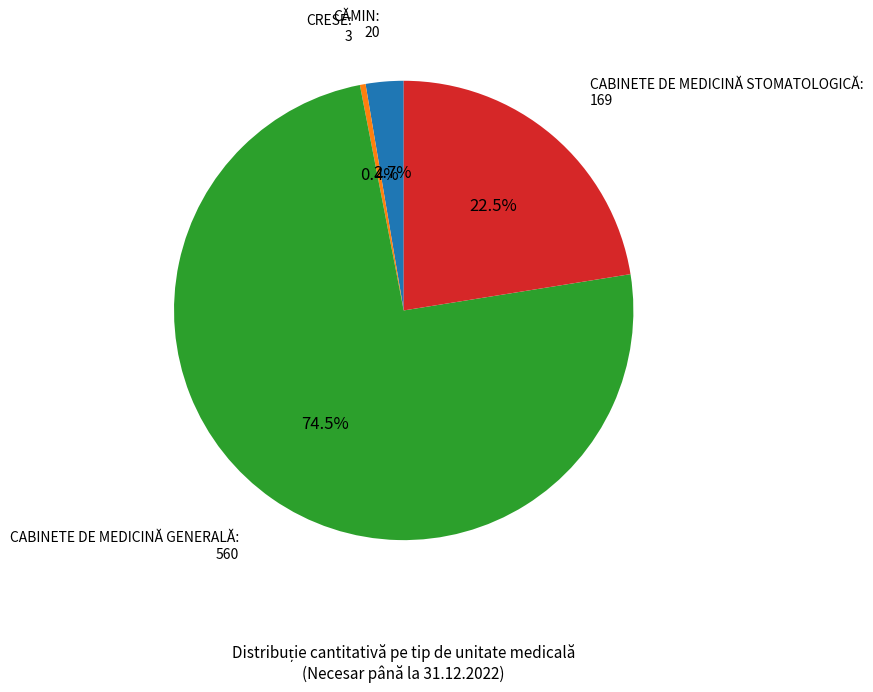

How many slices are in this pie chart?

4